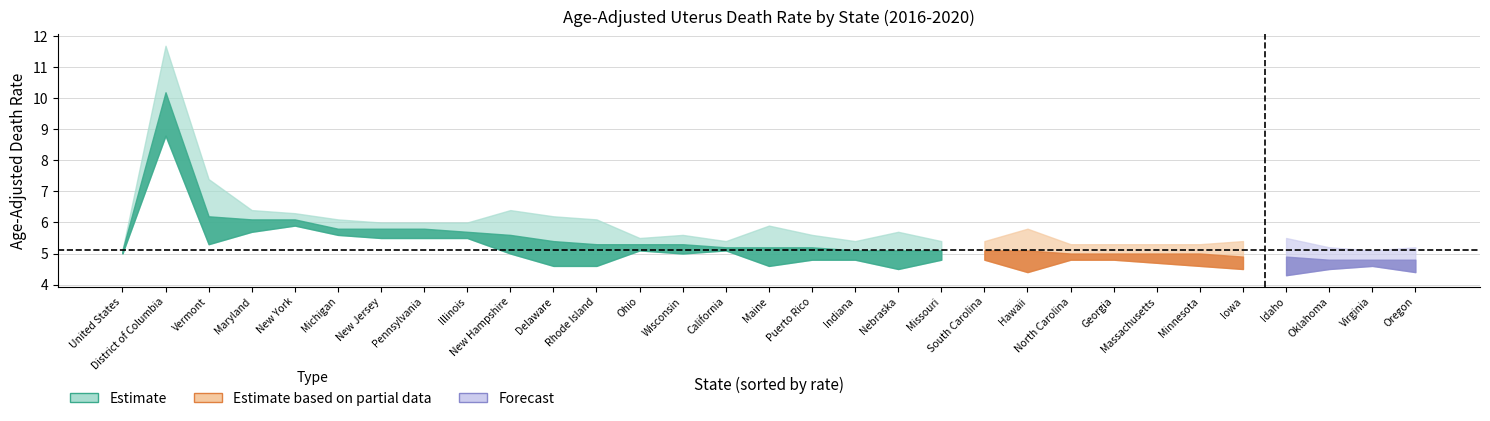

Reading left to right, extract all data points from this chart.

Lower CI (Rate): United States=5.0	District of Columbia=8.8	Vermont=5.3	Maryland=5.7	New York=5.9	Michigan=5.6	New Jersey=5.5	Pennsylvania=5.5	Illinois=5.5	New Hampshire=5.0	Delaware=4.6	Rhode Island=4.6	Ohio=5.1	Wisconsin=5.0	California=5.1	Maine=4.6	Puerto Rico=4.8	Indiana=4.8	Nebraska=4.5	Missouri=4.8	South Carolina=4.8	Hawaii=4.4	North Carolina=4.8	Georgia=4.8	Massachusetts=4.7	Minnesota=4.6	Iowa=4.5	Idaho=4.3	Oklahoma=4.5	Virginia=4.6	Oregon=4.4
Rate: United States=5.1	District of Columbia=10.2	Vermont=6.2	Maryland=6.1	New York=6.1	Michigan=5.8	New Jersey=5.8	Pennsylvania=5.8	Illinois=5.7	New Hampshire=5.6	Delaware=5.4	Rhode Island=5.3	Ohio=5.3	Wisconsin=5.3	California=5.2	Maine=5.2	Puerto Rico=5.2	Indiana=5.1	Nebraska=5.1	Missouri=5.1	South Carolina=5.1	Hawaii=5.1	North Carolina=5.0	Georgia=5.0	Massachusetts=5.0	Minnesota=5.0	Iowa=4.9	Idaho=4.9	Oklahoma=4.8	Virginia=4.8	Oregon=4.8
Upper CI (Rate): United States=5.1	District of Columbia=11.7	Vermont=7.4	Maryland=6.4	New York=6.3	Michigan=6.1	New Jersey=6.0	Pennsylvania=6.0	Illinois=6.0	New Hampshire=6.4	Delaware=6.2	Rhode Island=6.1	Ohio=5.5	Wisconsin=5.6	California=5.4	Maine=5.9	Puerto Rico=5.6	Indiana=5.4	Nebraska=5.7	Missouri=5.4	South Carolina=5.4	Hawaii=5.8	North Carolina=5.3	Georgia=5.3	Massachusetts=5.3	Minnesota=5.3	Iowa=5.4	Idaho=5.5	Oklahoma=5.2	Virginia=5.1	Oregon=5.2